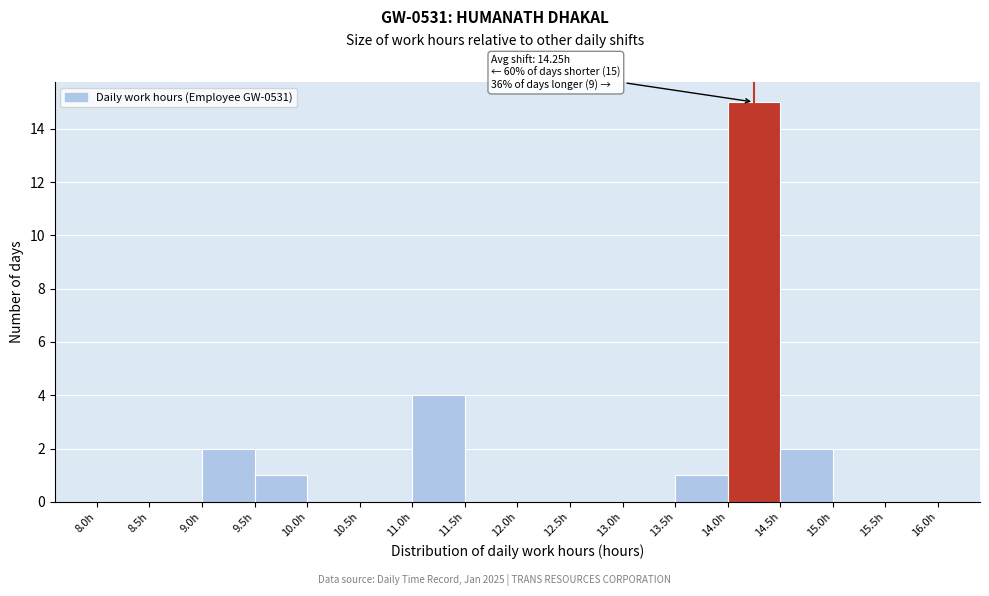

Over which range of the x-axis is the bar tallest?

14.0 to 14.5